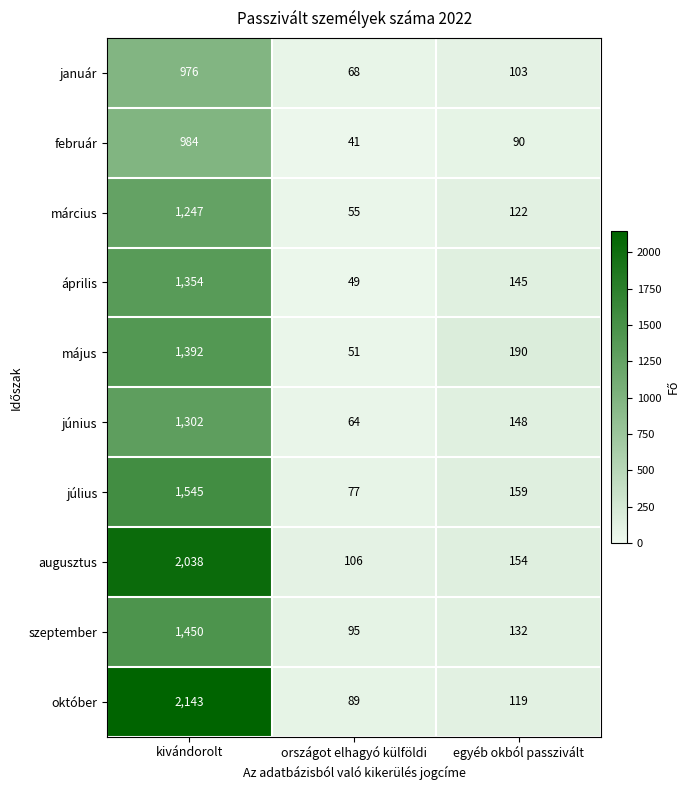

What is the total value across all series at kivándorolt?

14431